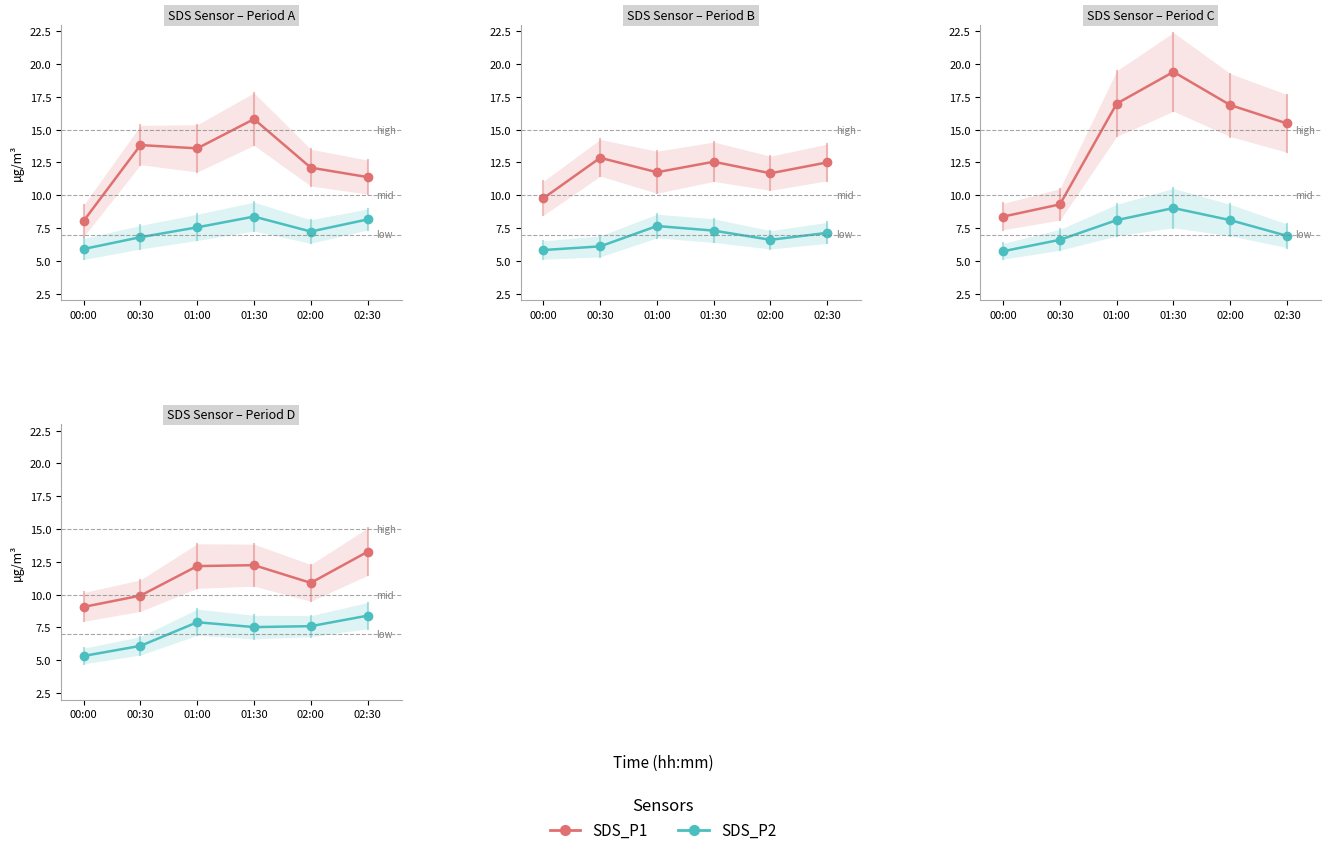

Is the value of SDS_P2 at 02:30 greater than the value of SDS_P1 at 01:30?

No